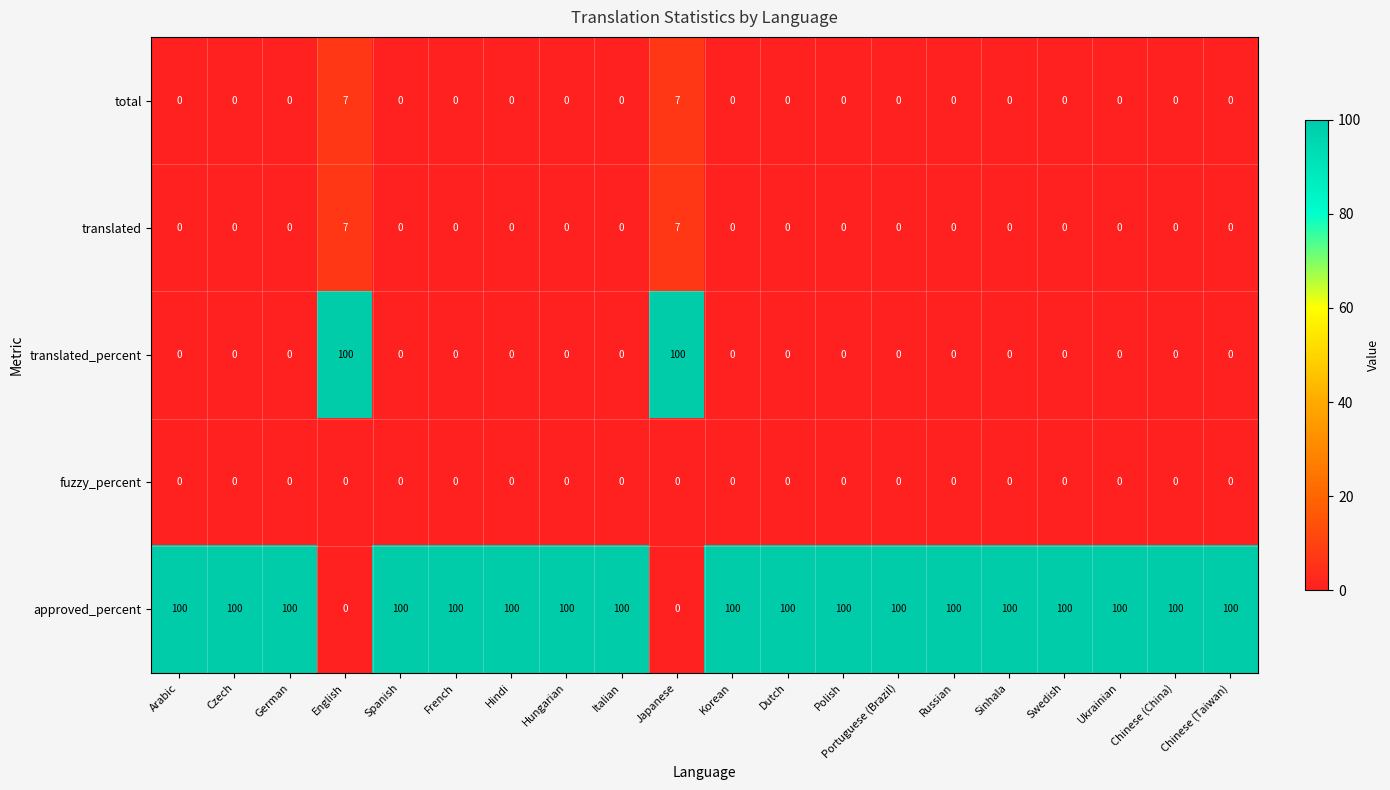

True or false: total has a value of 4 at Japanese.

False